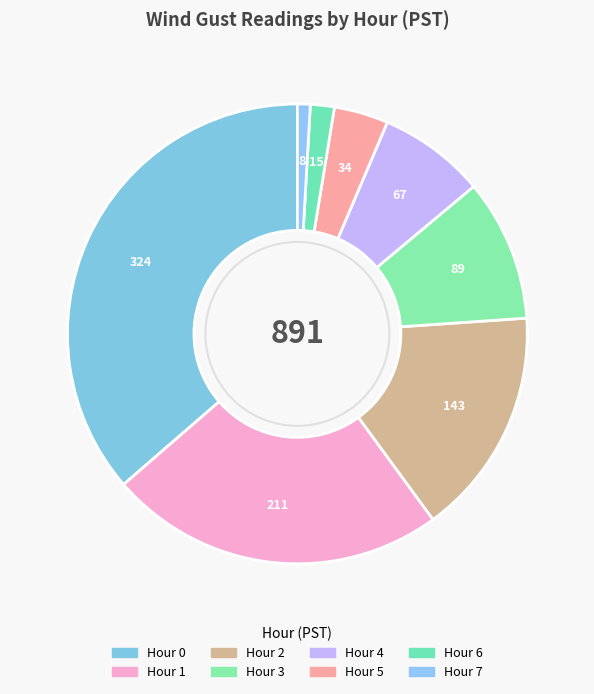

Count the number of slices in the pie.

8